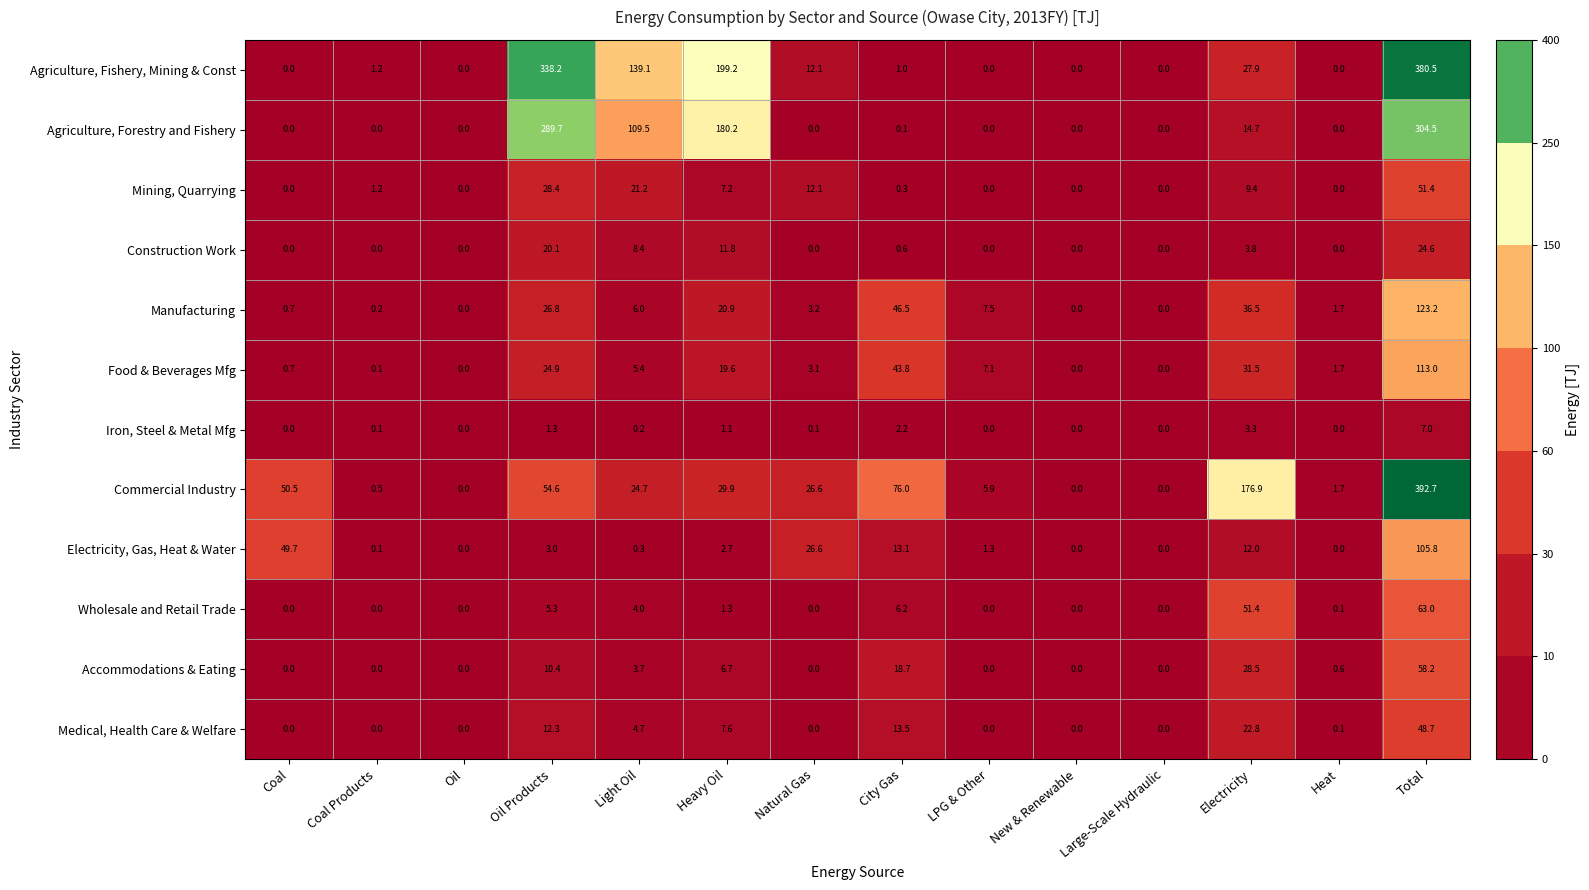

What is the greatest value displayed?

392.7